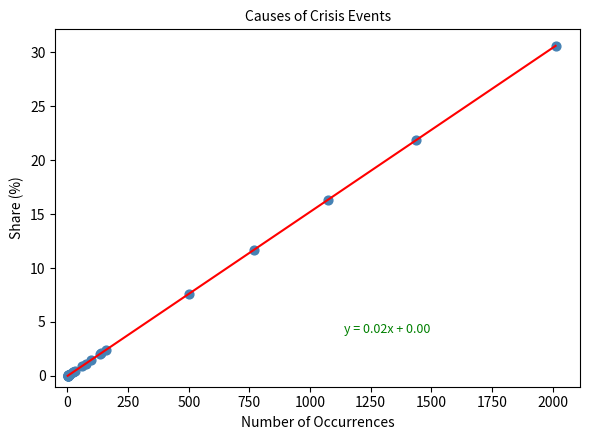

What Y value in the scatter plot is closest to 15?

16.3